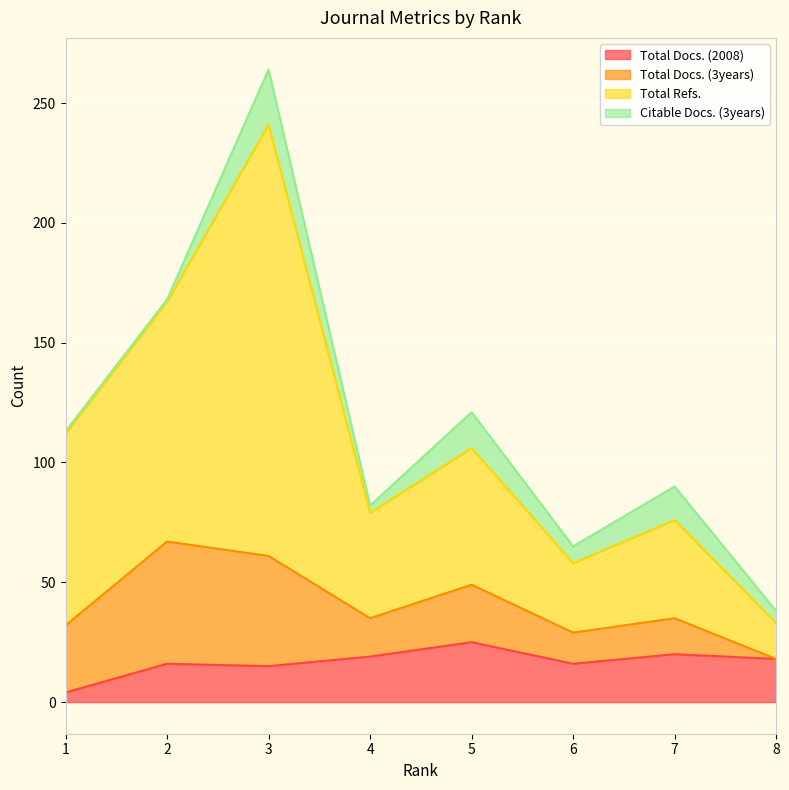

True or false: Total Docs. (2008) has more than 1 points higher than both neighbors.

True